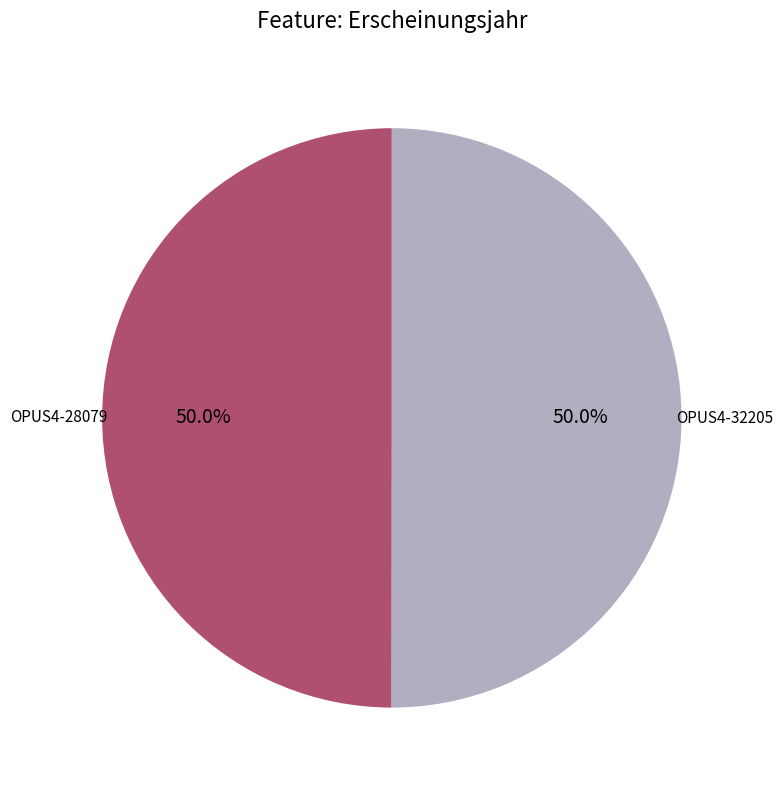

How many segments does this pie chart have?

2